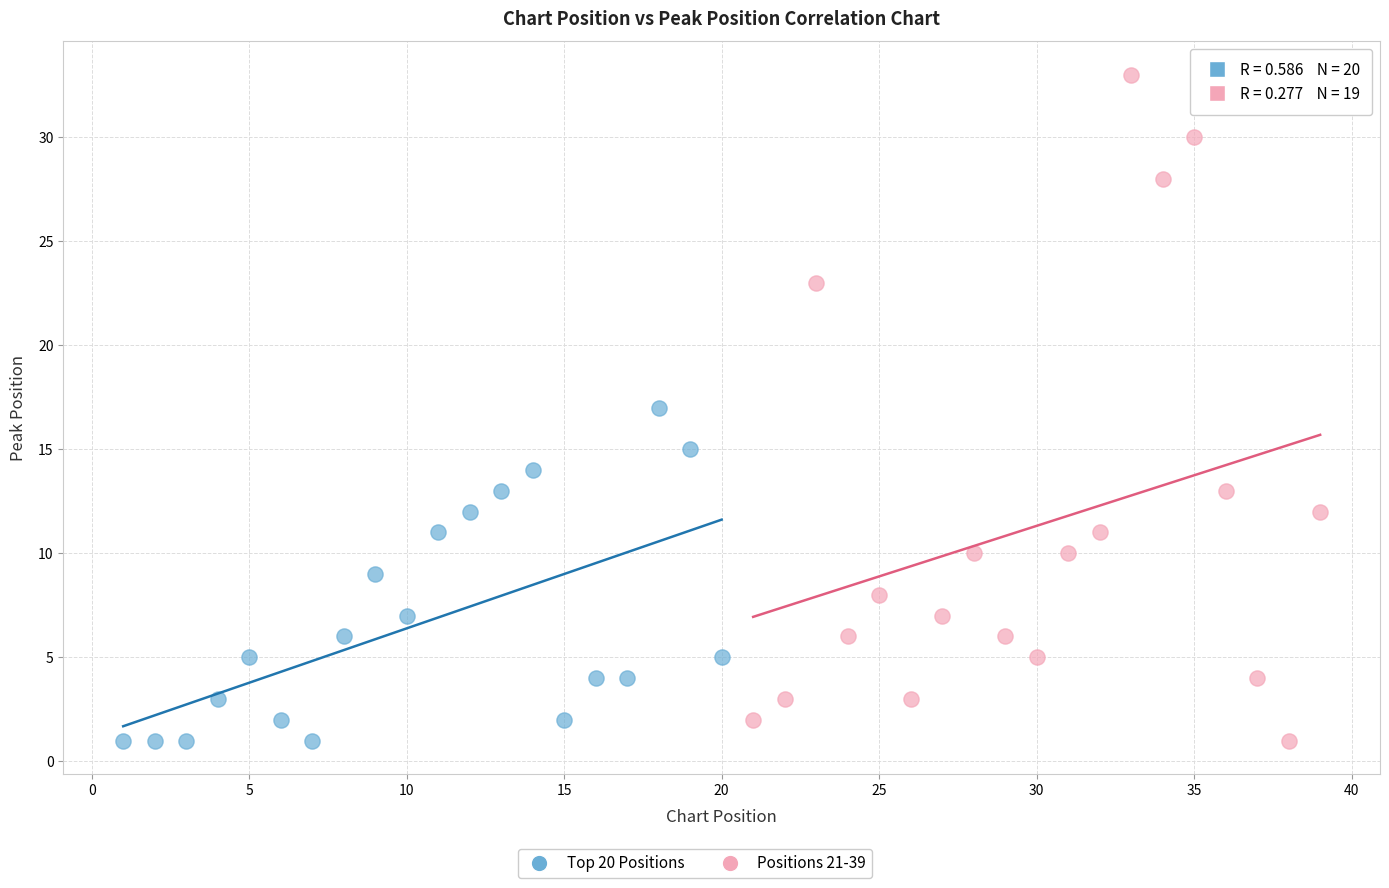

Which series has the widest spread of Y values?

Positions 21-39